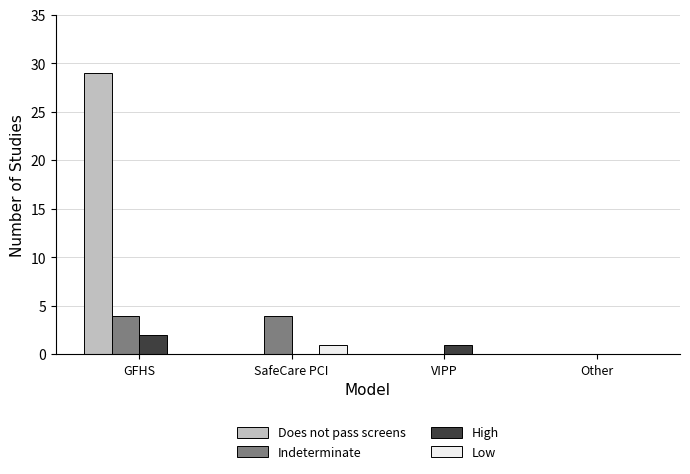

What is the total value across all series at GFHS?

35